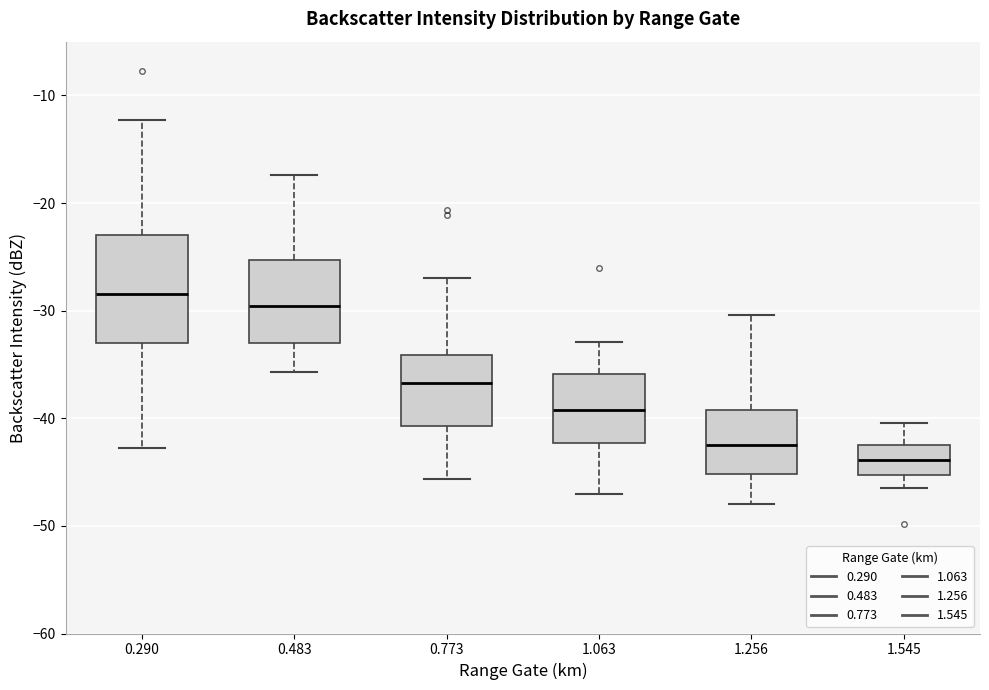

Where does the upper whisker of the box at x = 0.290 end on the y-axis? The values are not printed on the chart, so give them approximately, as read against the axis.

-12